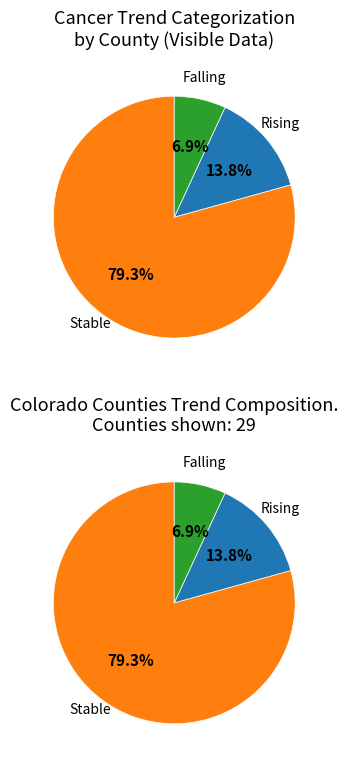

Rank the categories by value from lowest to highest.

falling, rising, stable